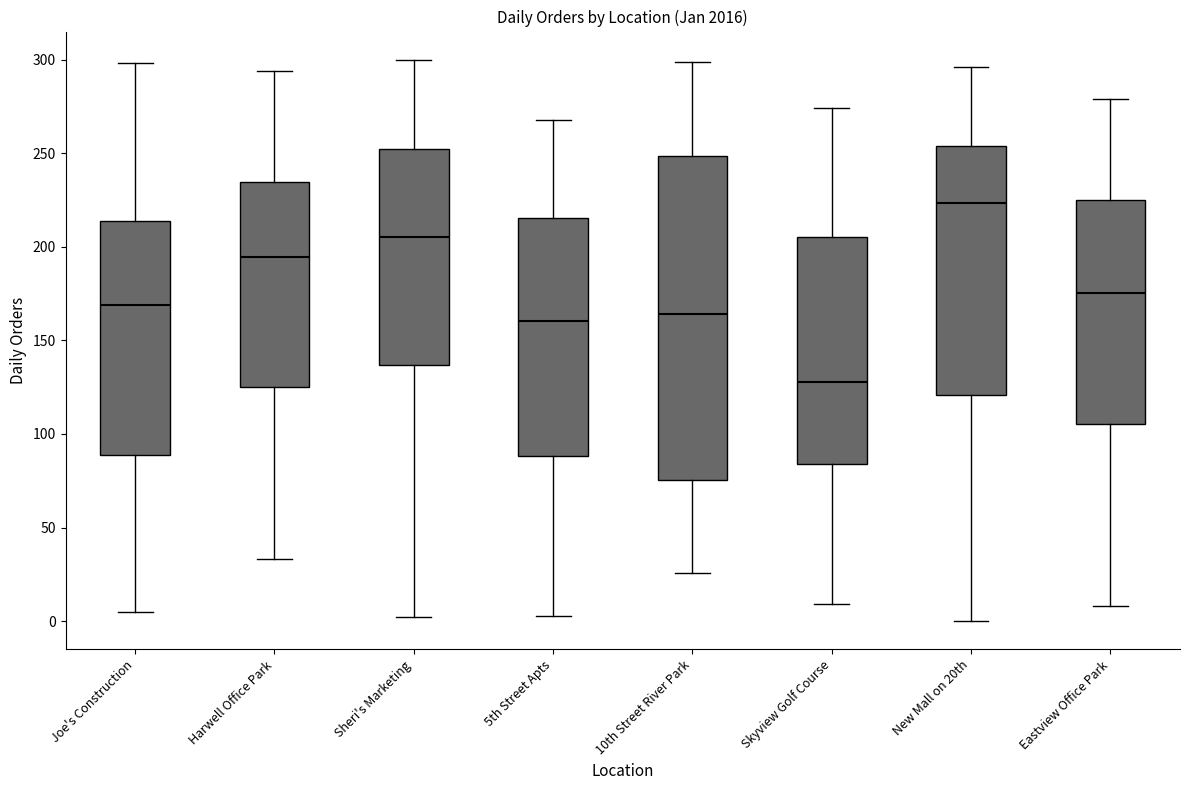

Which box's median line is the lowest?

Skyview Golf Course